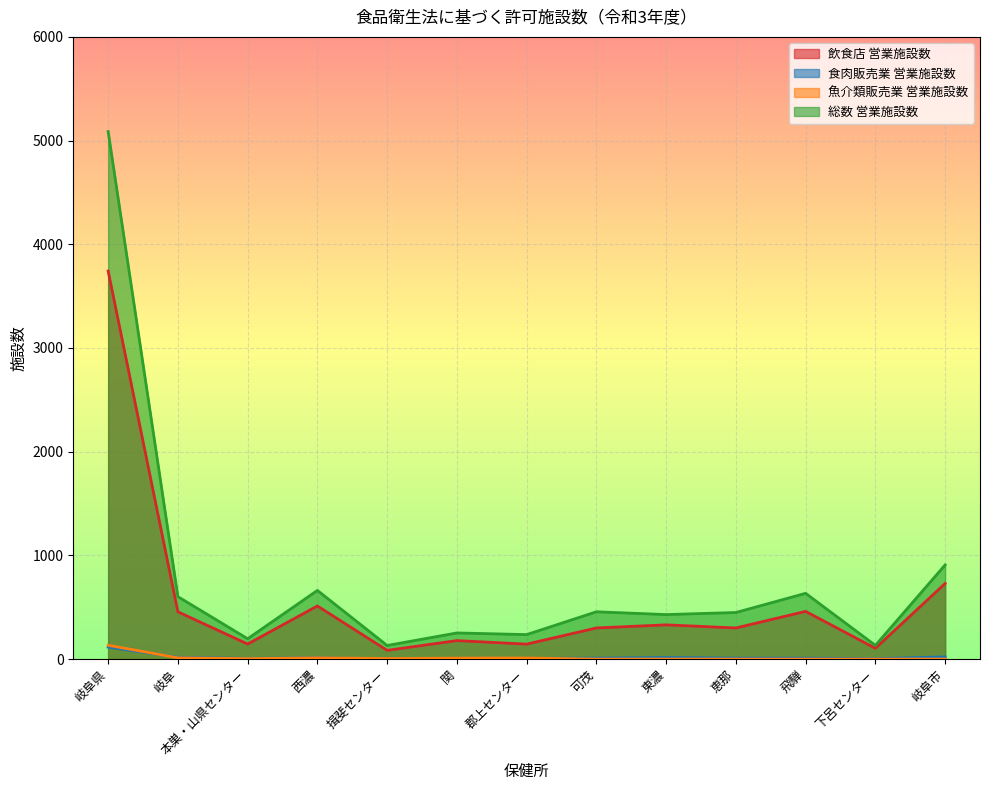

At 岐阜県, list the series in order from smallest to largest.

食肉販売業 営業施設数, 魚介類販売業 営業施設数, 飲食店 営業施設数, 総数 営業施設数